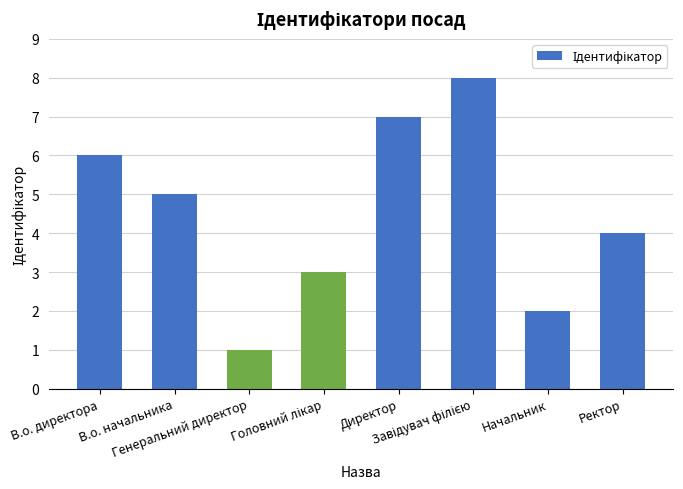

What is the difference between the maximum and second lowest values?

6